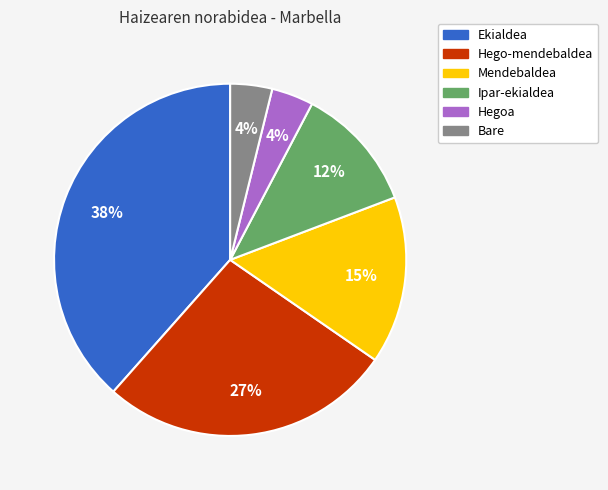

Which slice is the largest?

Ekialdea